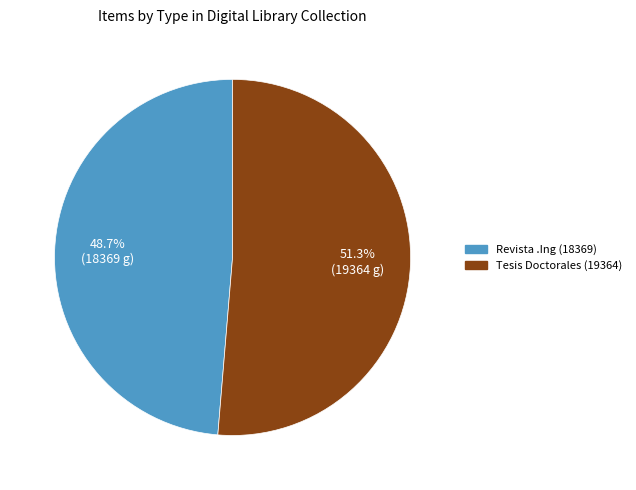

Is there any slice that represents more than half of the pie?

Yes